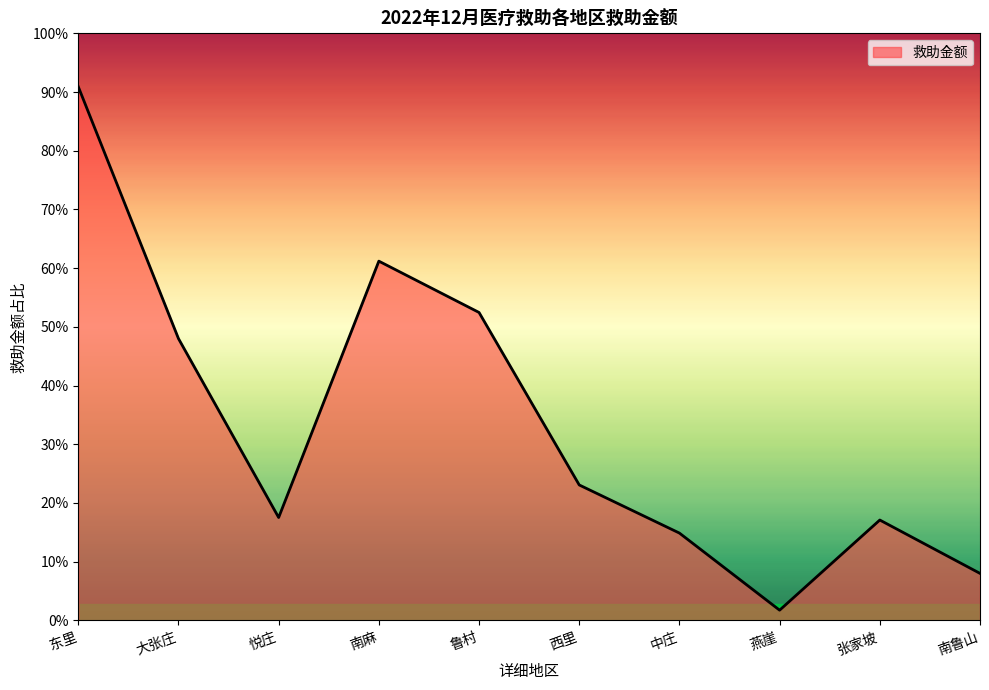

Does the chart have visible grid lines?

No